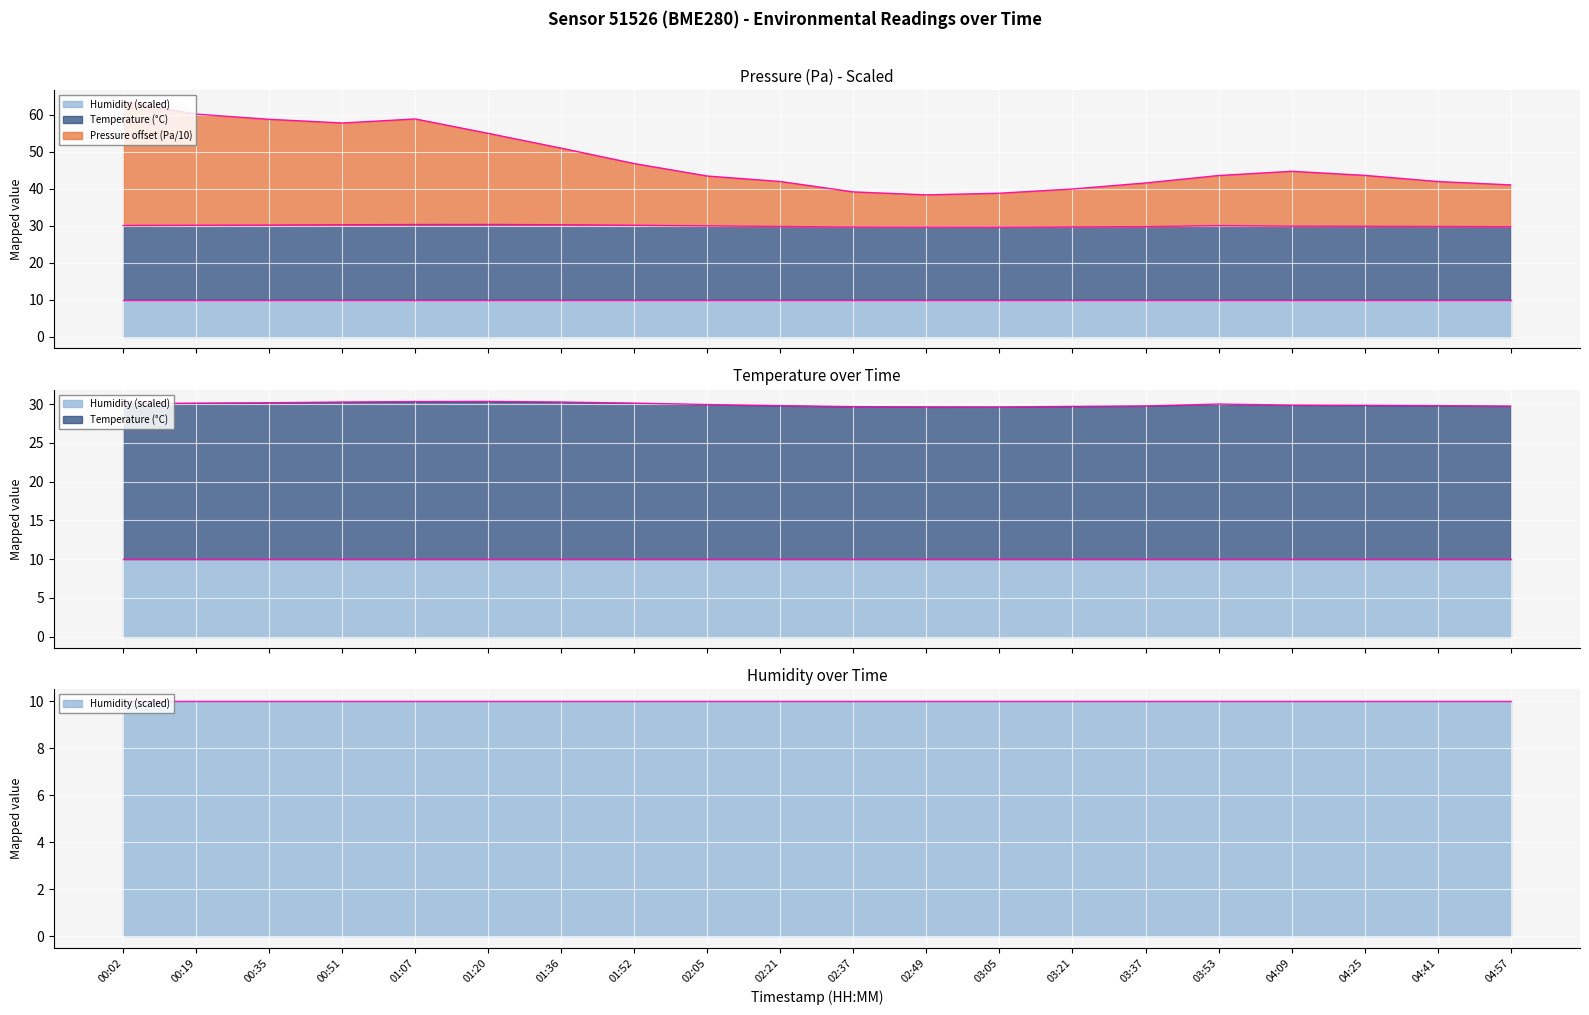

Is it true that pressure equals 67.4 at 02:05?

False